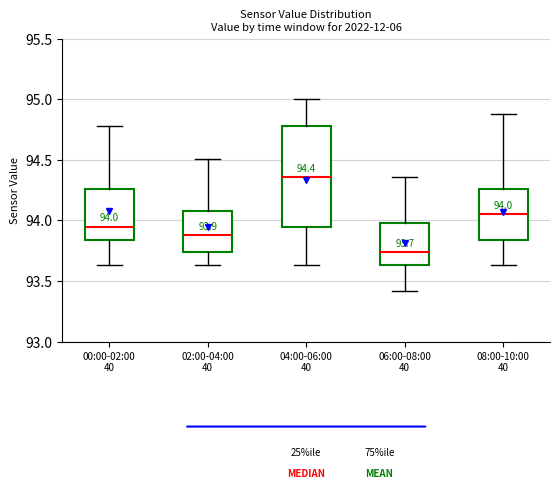

Which box's median line is the highest?

04:00-06:00 40